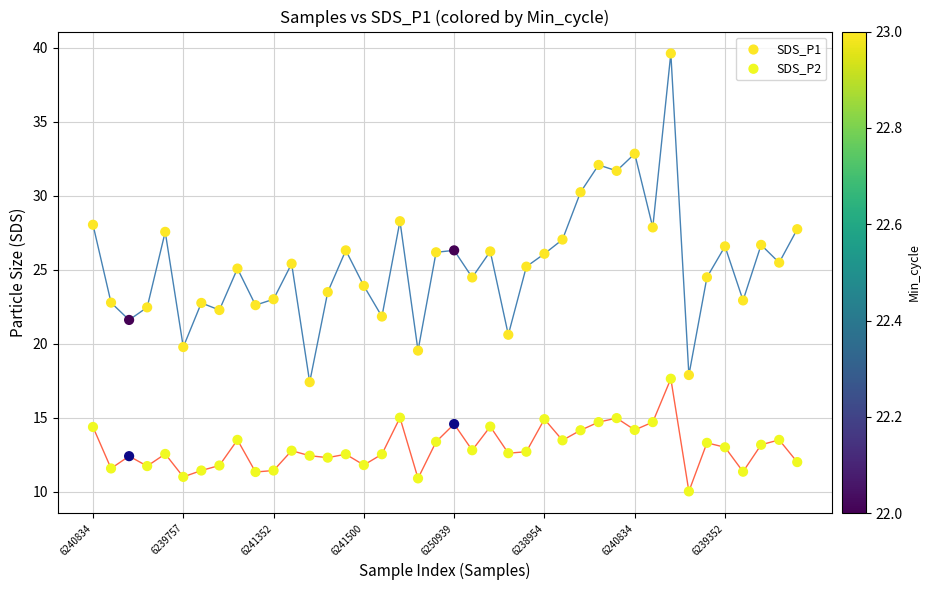

Which series reaches the maximum Y coordinate?

SDS_P1